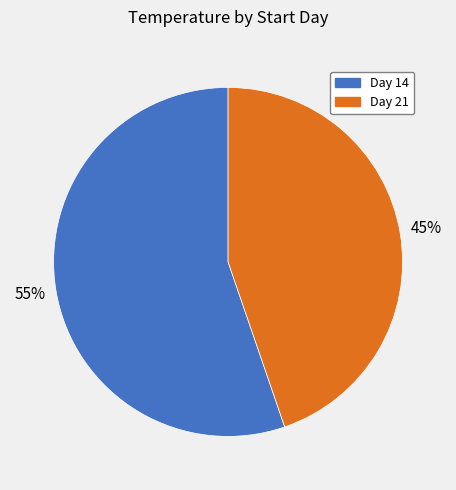

Do Day 14 and Day 21 together represent more than half of the pie?

Yes